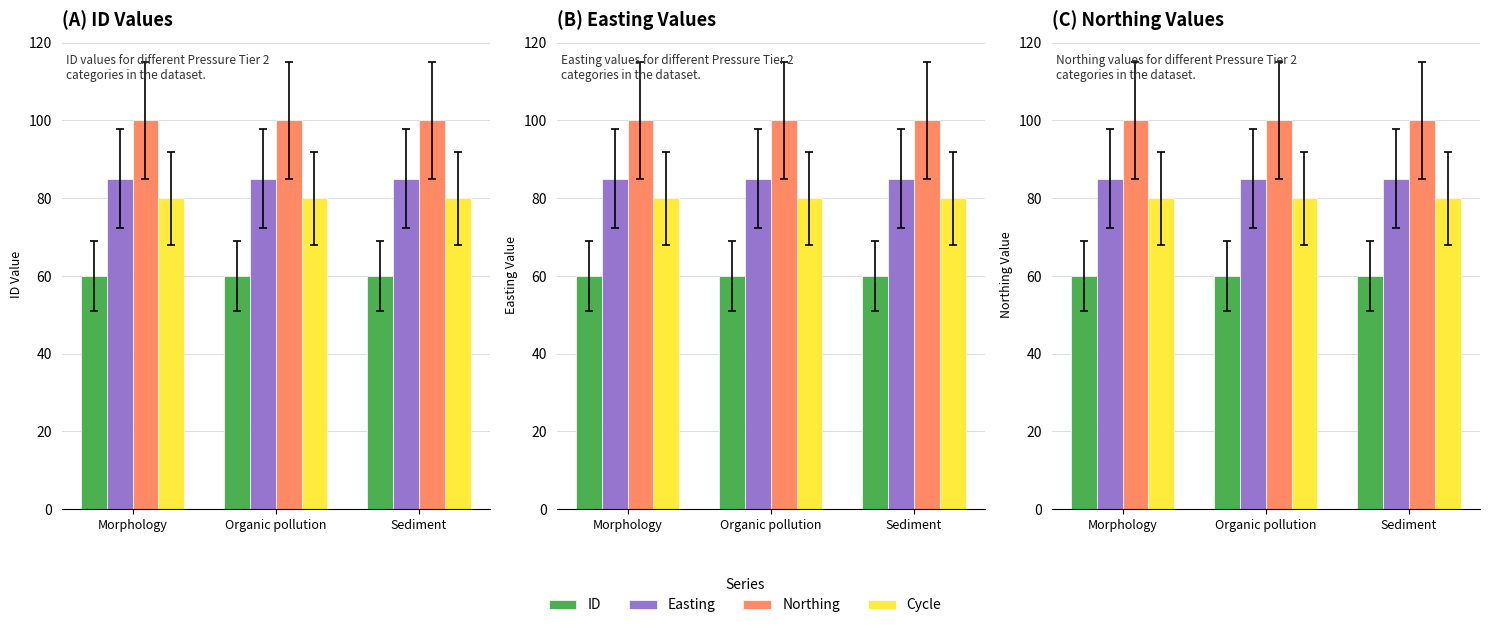

Reading right to left, extract all data points from this chart.

ID: Sediment=60	Organic pollution=60	Morphology=60
Easting: Sediment=85	Organic pollution=85	Morphology=85
Northing: Sediment=100	Organic pollution=100	Morphology=100
Cycle: Sediment=80	Organic pollution=80	Morphology=80